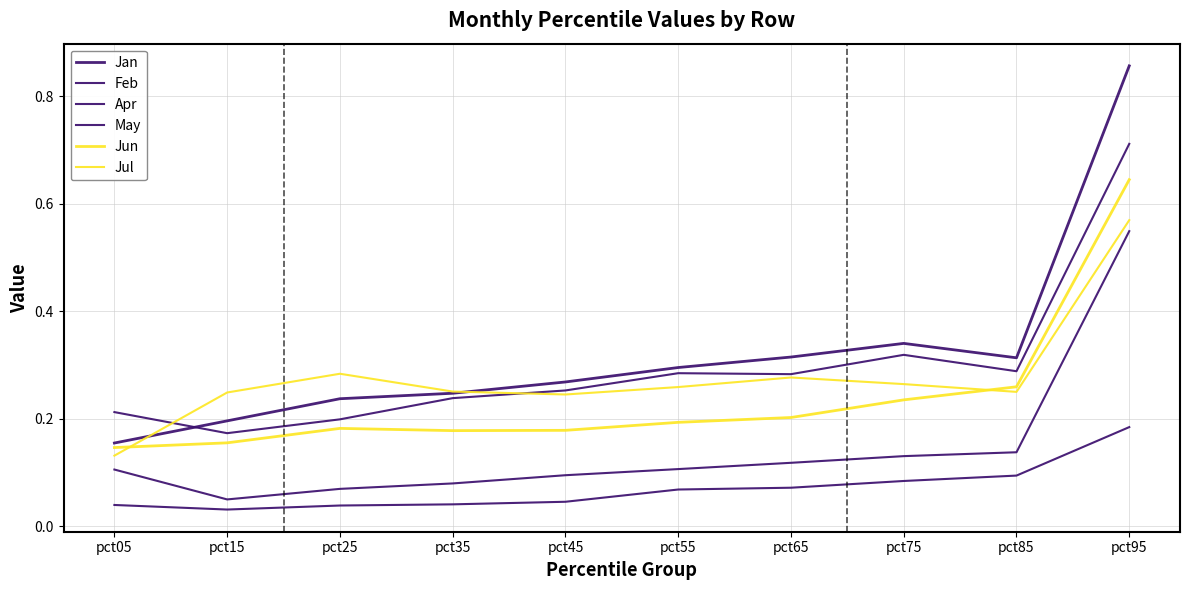

What is the maximum value shown in the chart?

0.9